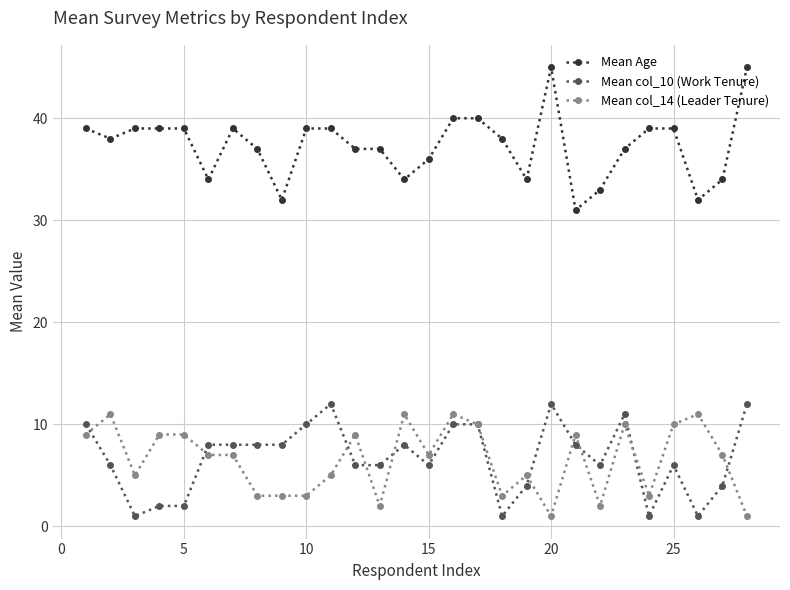

Reading left to right, transcribe all the data shown in this chart.

Mean Age: 39	38	39	39	39	34	39	37	32	39	39	37	37	34	36	40	40	38	34	45	31	33	37	39	39	32	34	45
Mean col_10 (Work Tenure): 10	6	1	2	2	8	8	8	8	10	12	6	6	8	6	10	10	1	4	12	8	6	11	1	6	1	4	12
Mean col_14 (Leader Tenure): 9	11	5	9	9	7	7	3	3	3	5	9	2	11	7	11	10	3	5	1	9	2	10	3	10	11	7	1